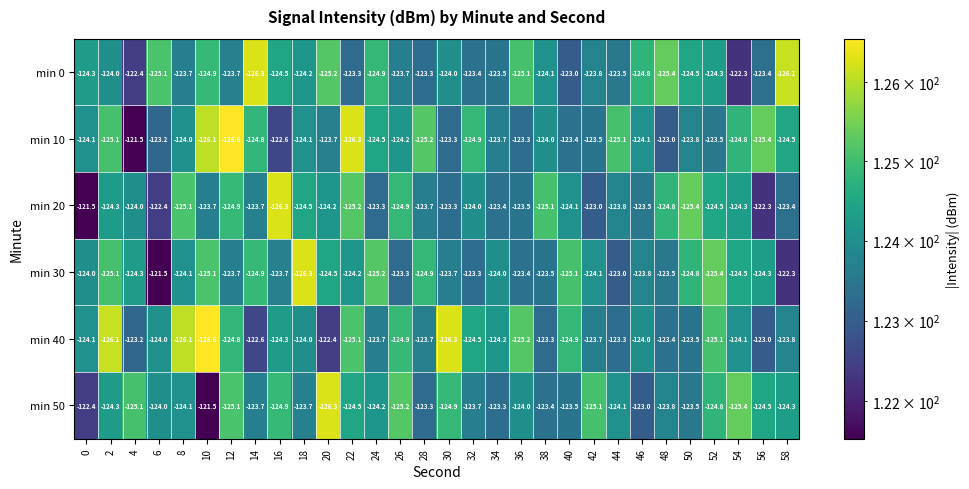

True or false: min 40 has a value of -125.1 at 22.

True